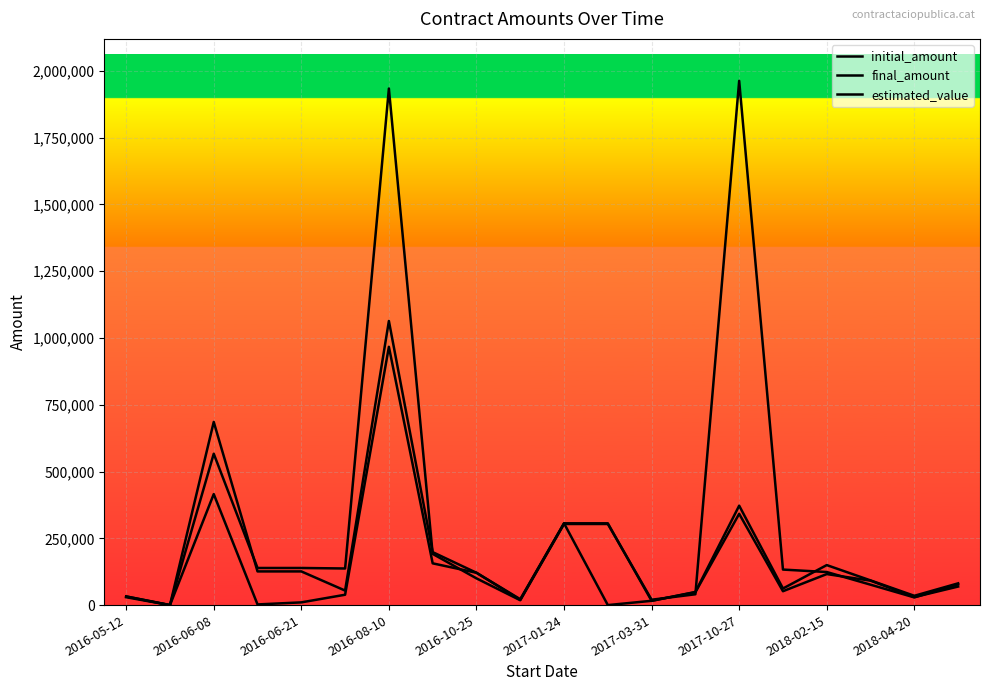

What is the value of the final_amount point at the 13th from the left?

16000.0